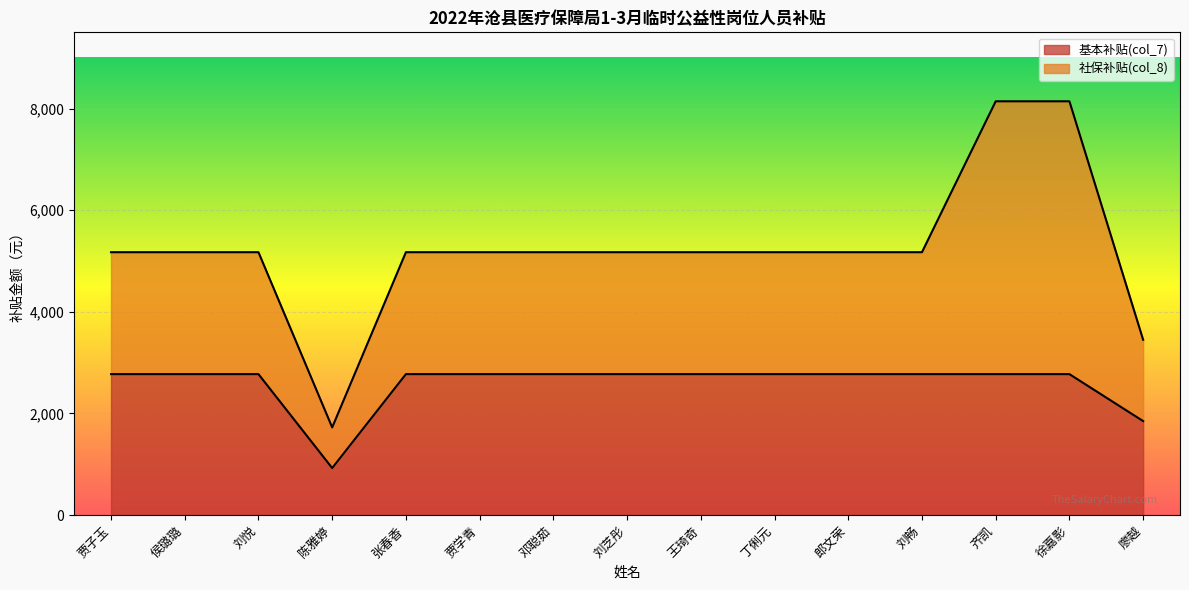

The 基本补贴(col_7) series shows 663.8 at 廖越. True or false?

False